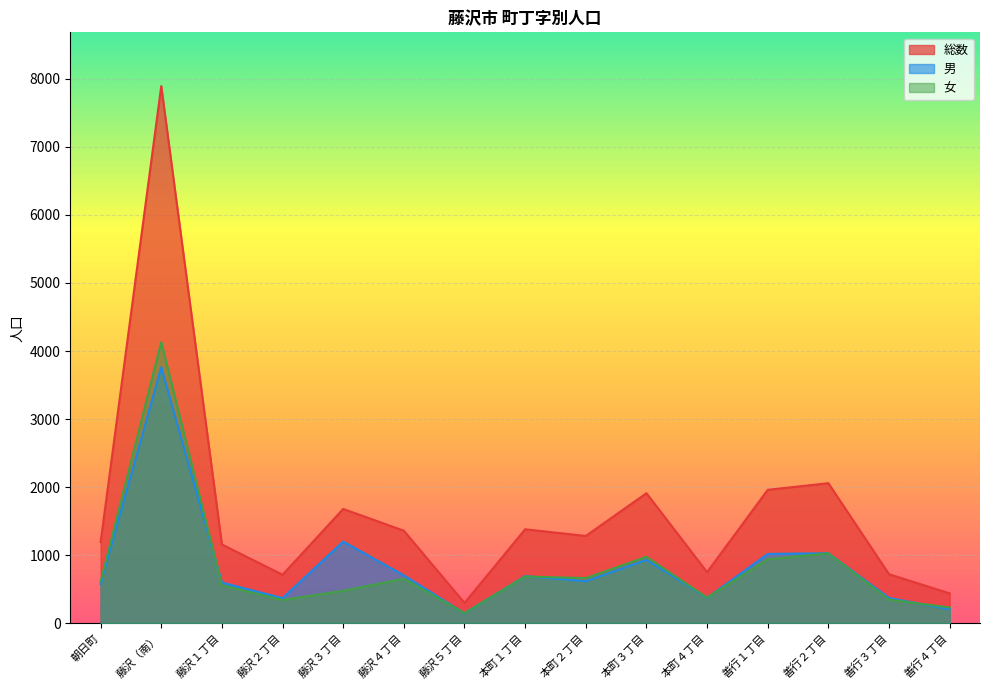

Which series has the widest spread of values?

総数